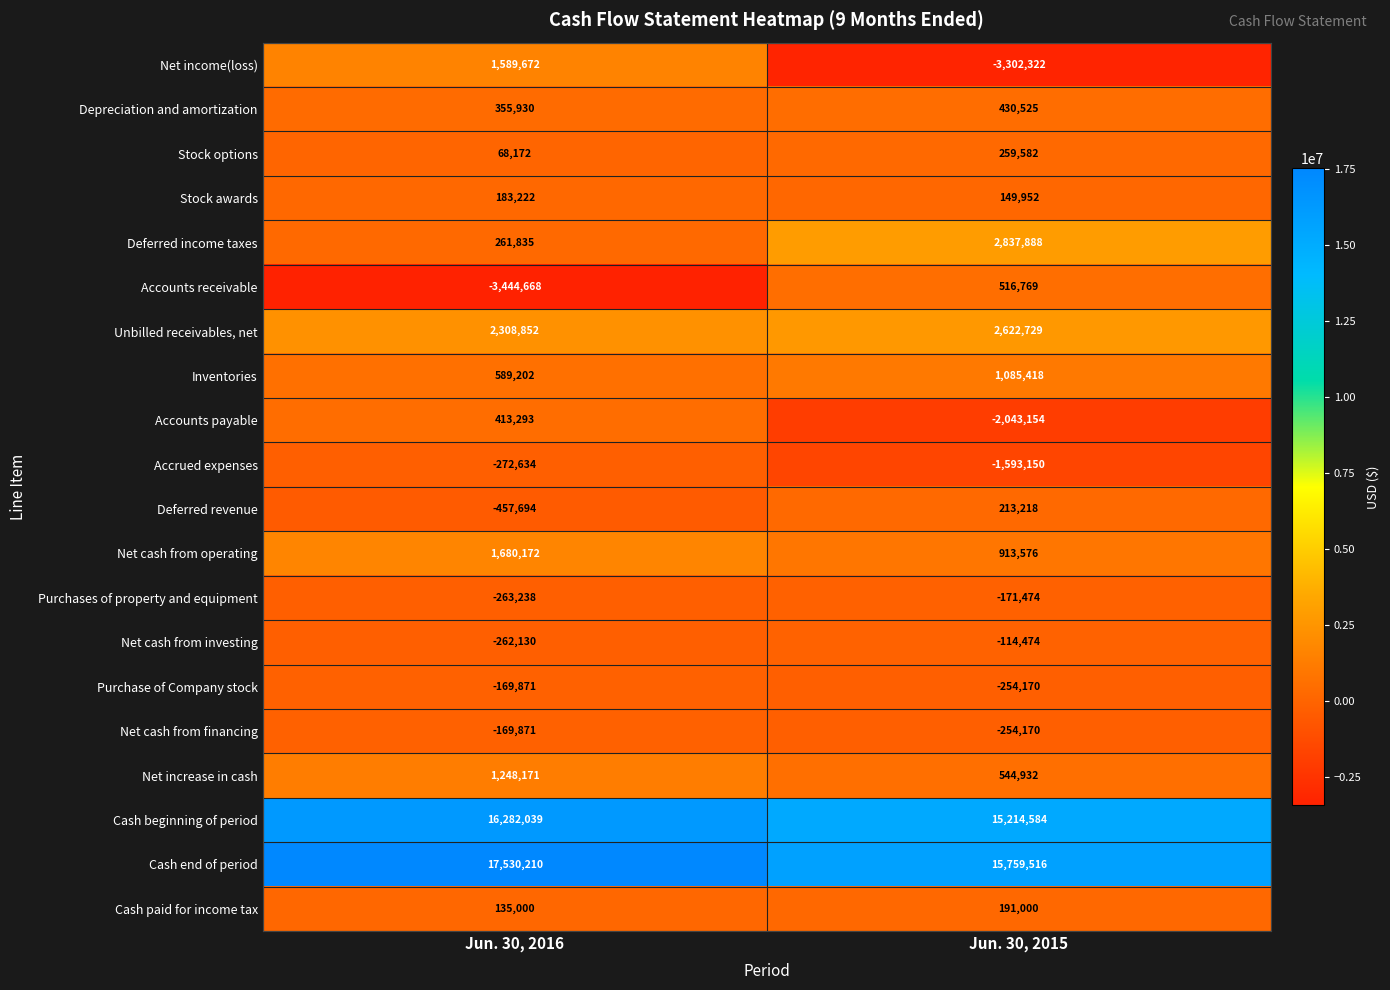

Which category has the highest value in the Accounts payable series?

Jun. 30, 2016